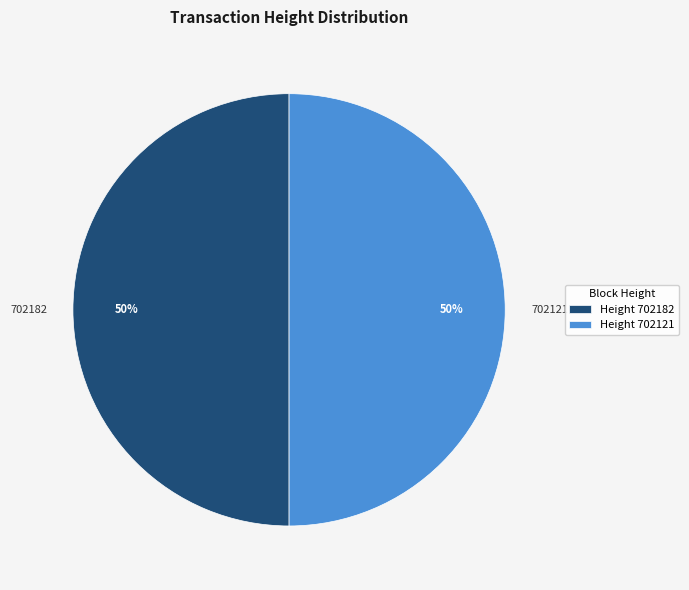

How many slices are in this pie chart?

2